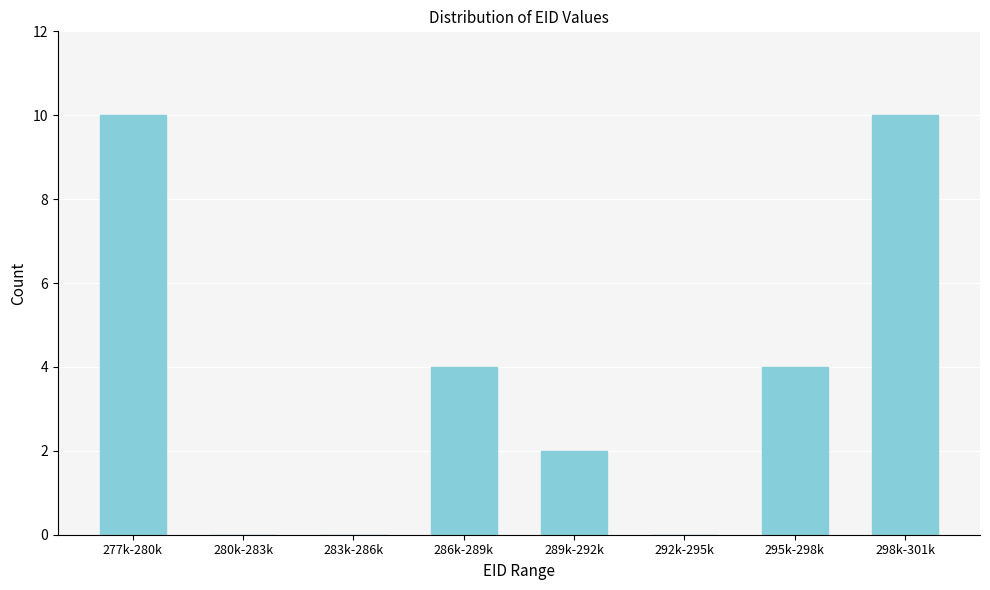

Reading right to left, transcribe all the data shown in this chart.

298k-301k=10	295k-298k=4	292k-295k=0	289k-292k=2	286k-289k=4	283k-286k=0	280k-283k=0	277k-280k=10